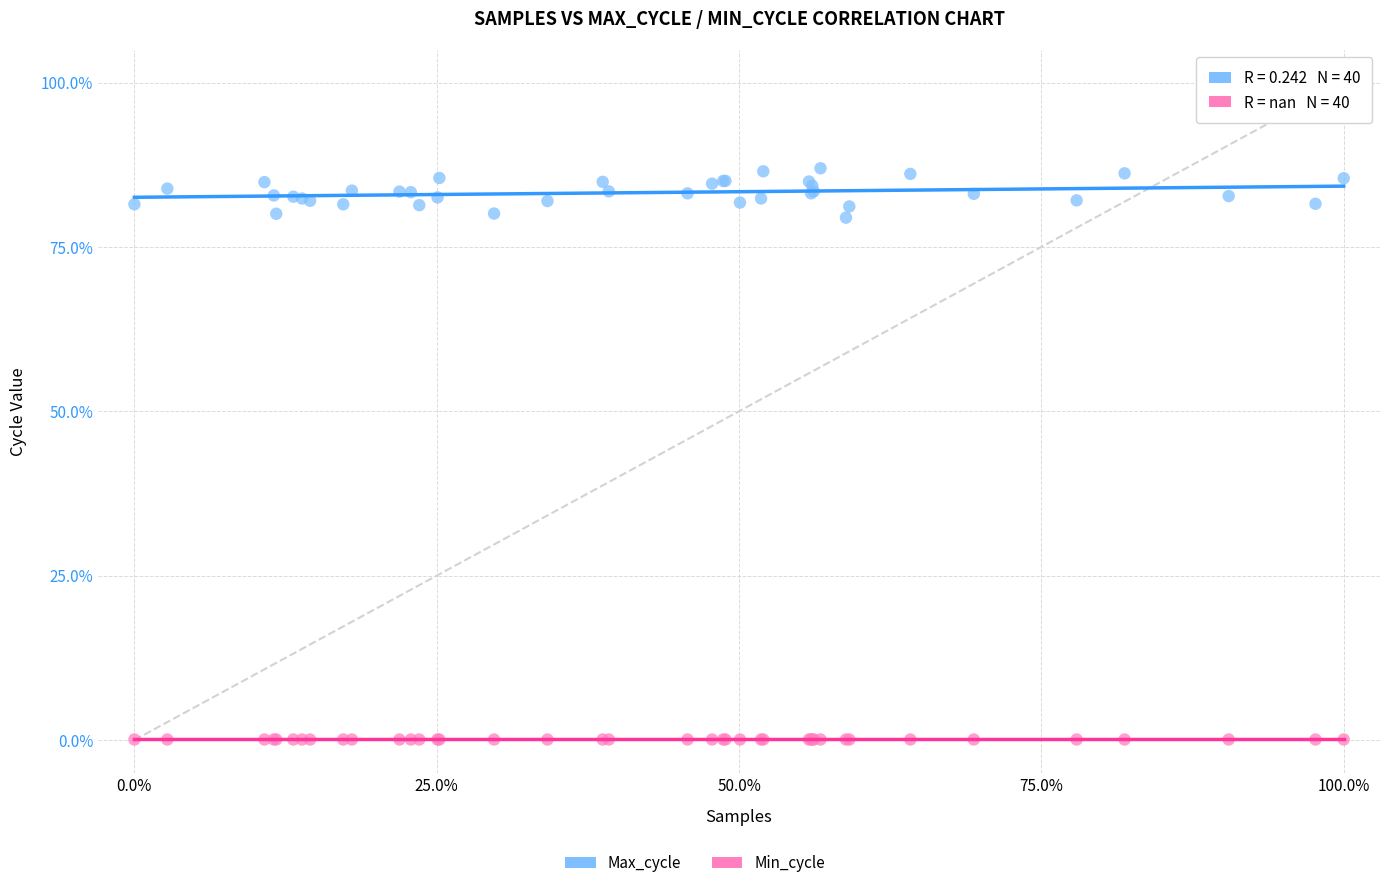

Which series contains the highest Y value?

Max_cycle